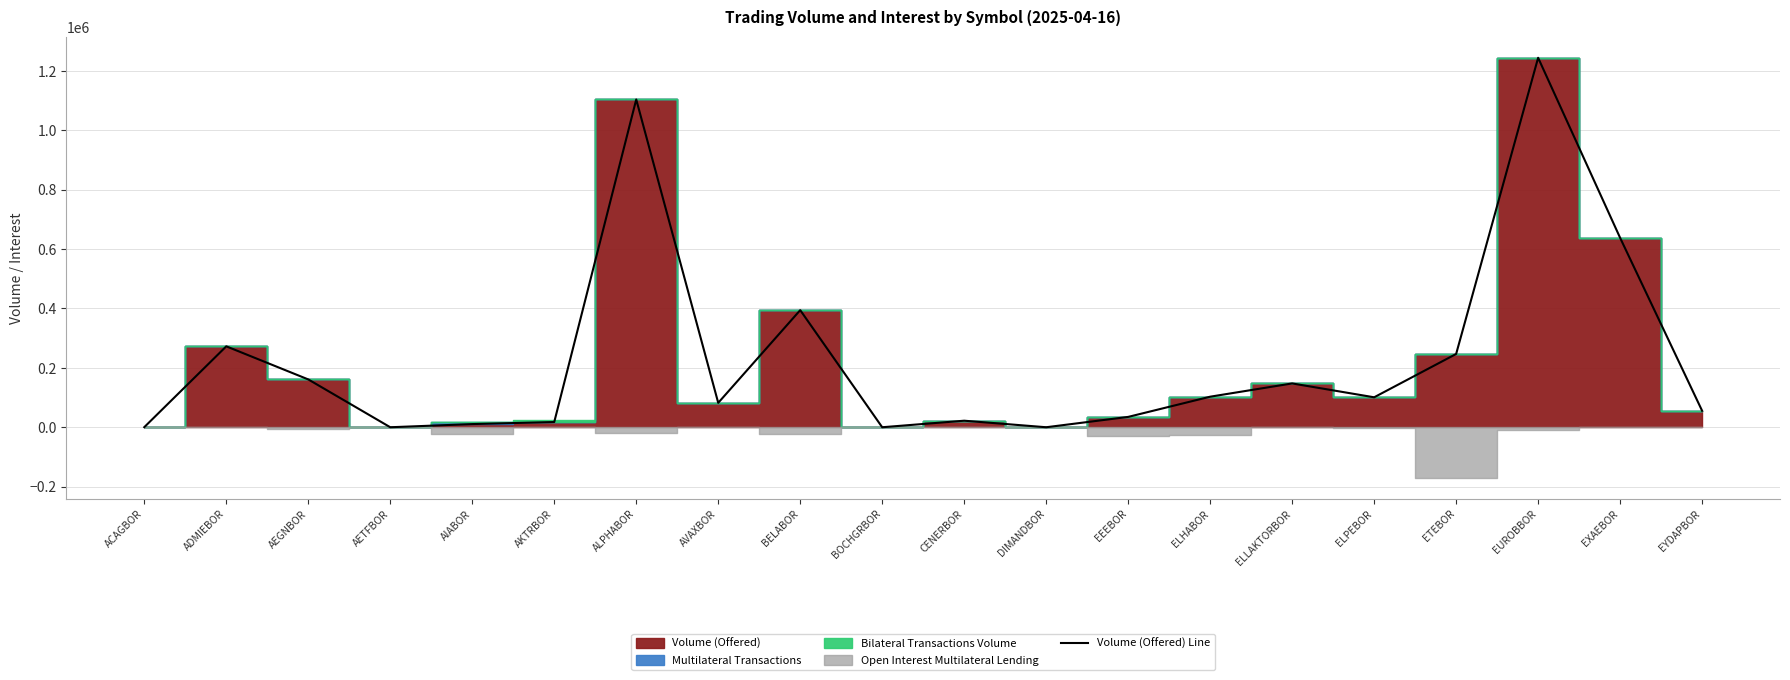

List the labels in order of value, largest first.

EUROBBOR, ALPHABOR, EXAEBOR, BELABOR, ADMIEBOR, ETEBOR, AEGNBOR, ELLAKTORBOR, ELHABOR, ELPEBOR, AVAXBOR, EYDAPBOR, EEEBOR, CENERBOR, AKTRBOR, AIABOR, ACAGBOR, AETFBOR, BOCHGRBOR, DIMANDBOR